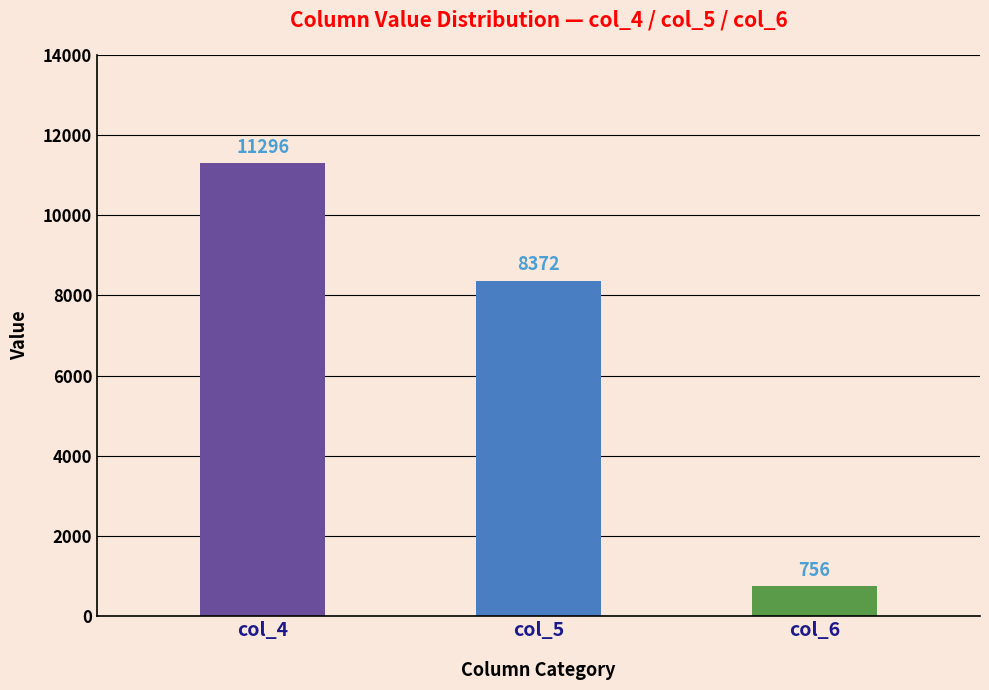

Which series has the widest spread of values?

col_4